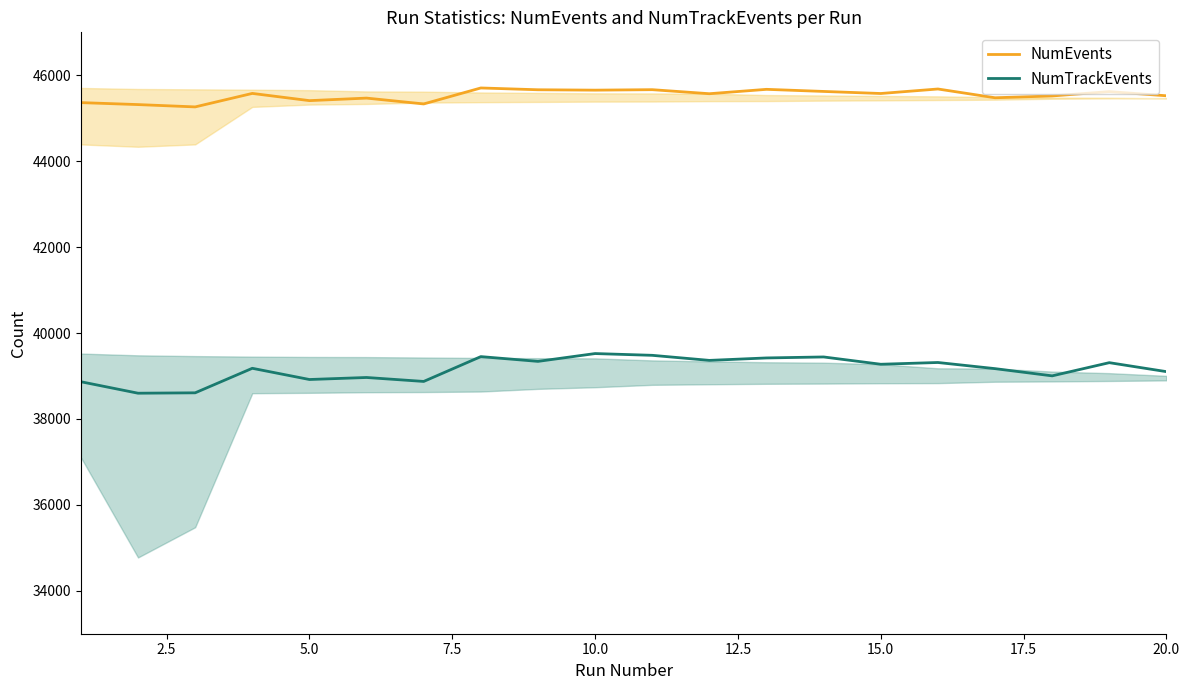

How many lines are shown in the chart?

2